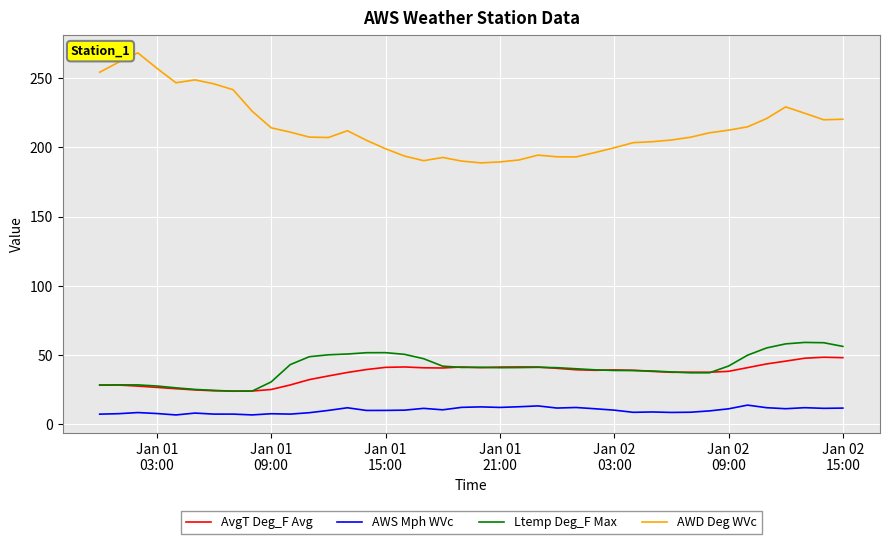

What is the minimum value shown in the chart?

6.8